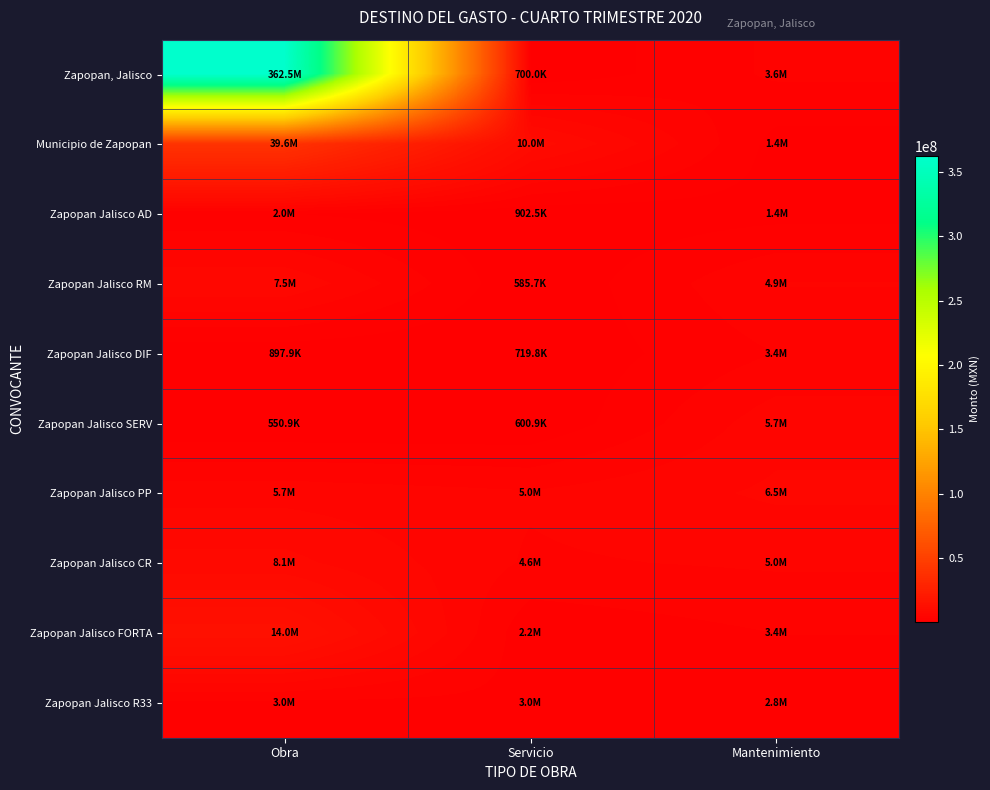

How many categories are shown in the chart?

3